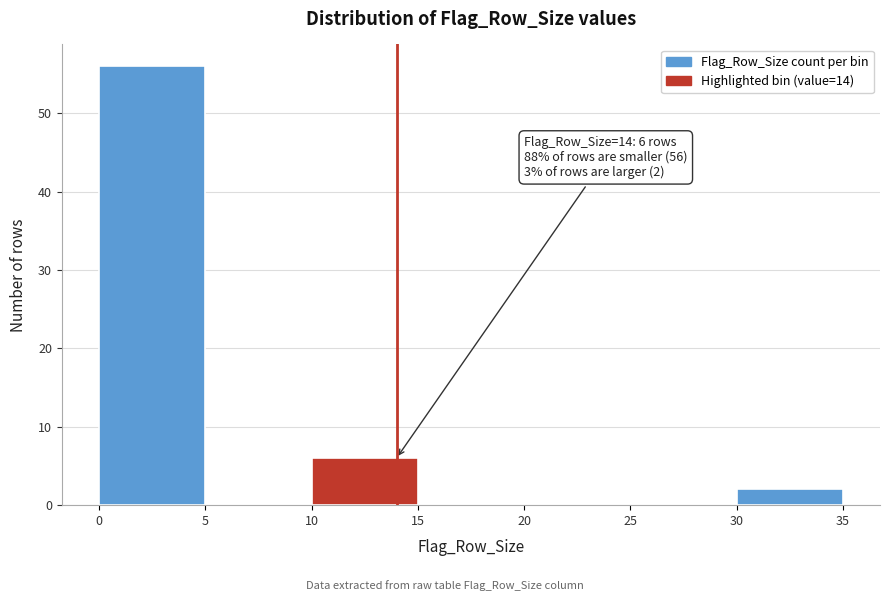

Over which range of the x-axis is the bar tallest?

0 to 5